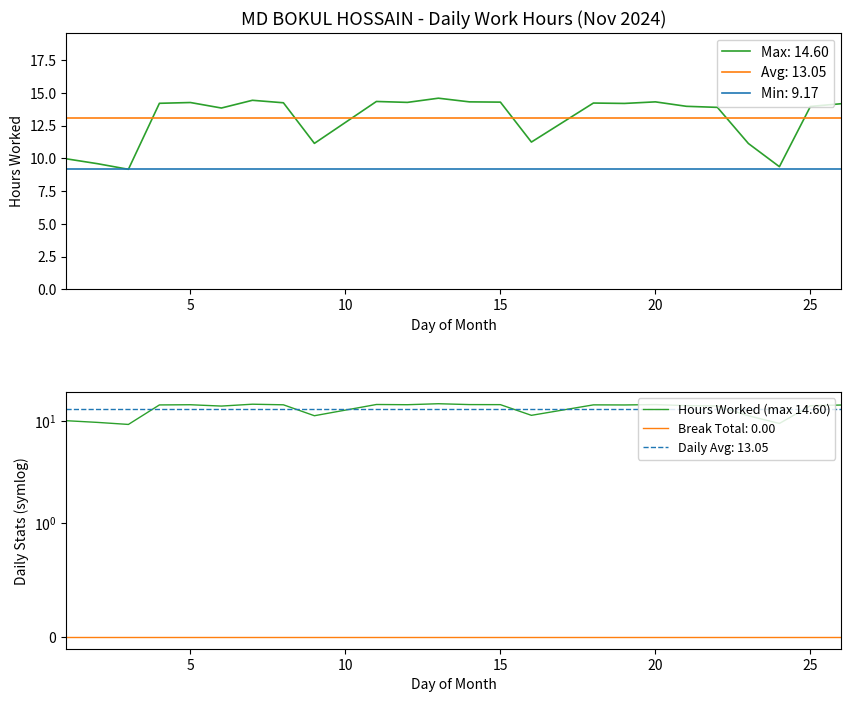

What is the difference between the maximum and second lowest values?

5.2